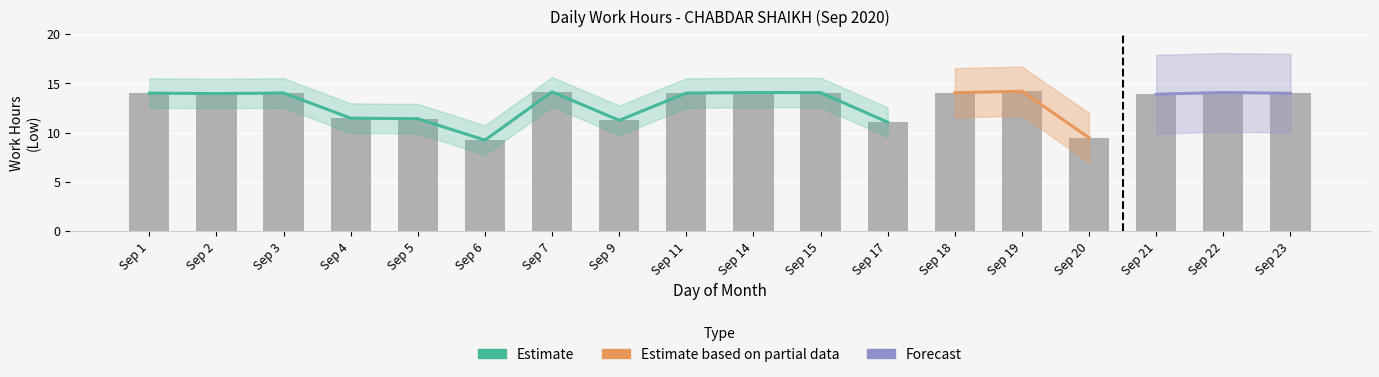

Approximately how many times larger is the value at Sep 3 compared to Sep 4?

1.2